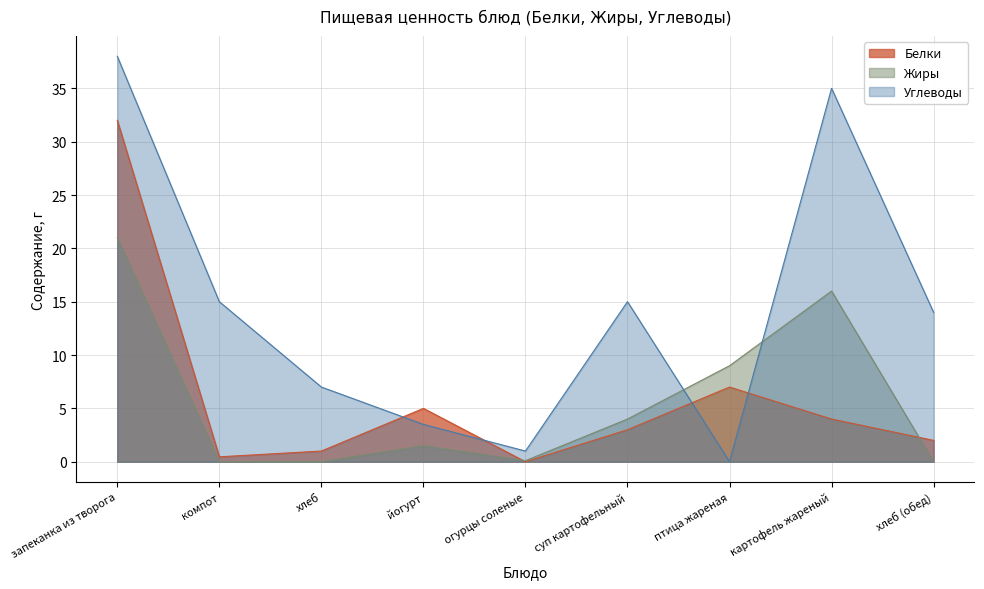

List the labels in order of Углеводы value, largest first.

запеканка из творога, картофель жареный, компот, суп картофельный, хлеб (обед), хлеб, йогурт, огурцы соленые, птица жареная